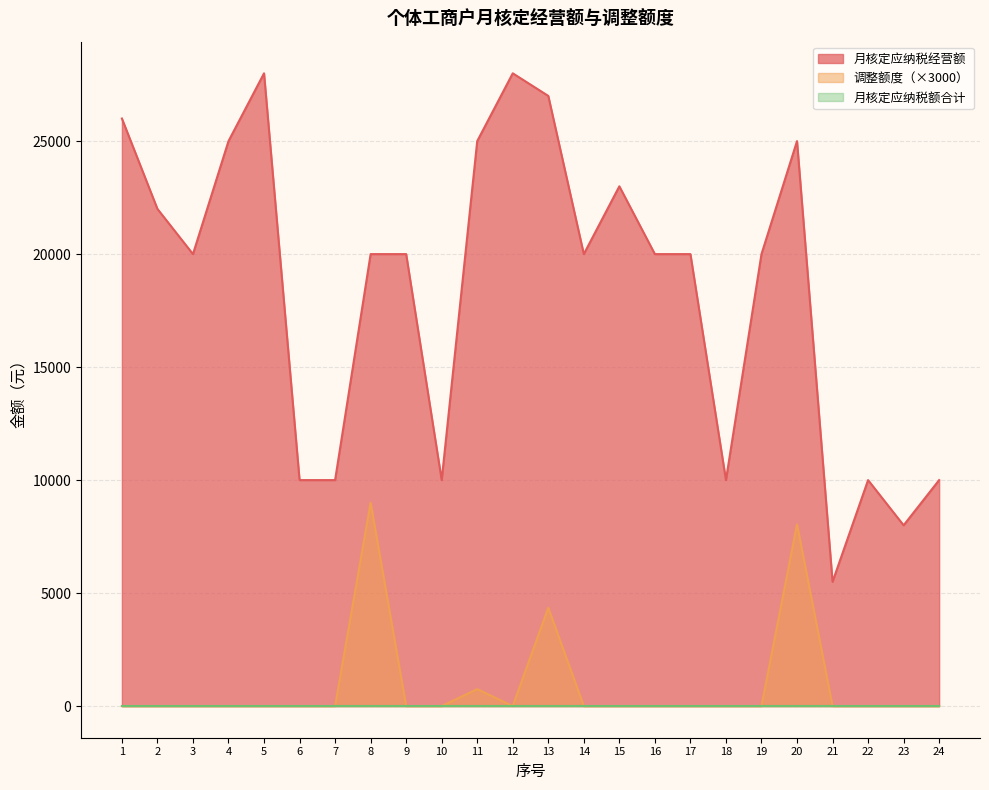

True or false: 月核定应纳税经营额 and 调整额度 cross at least once.

False